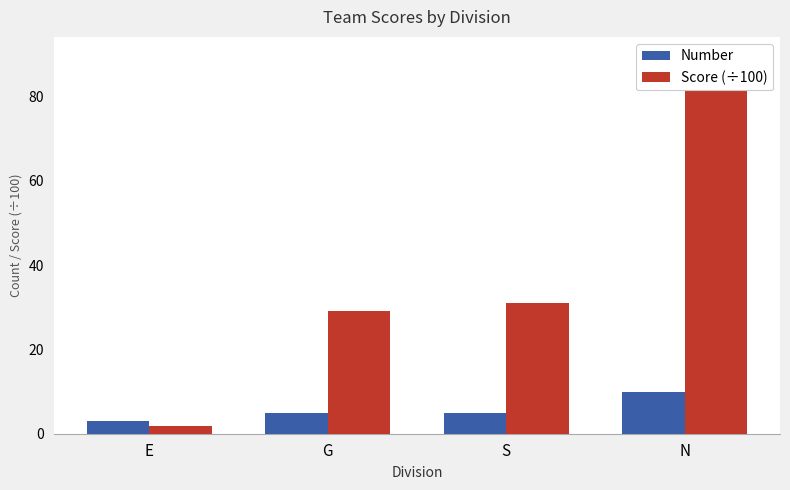

What is the label of the 2nd bar from the right?

S